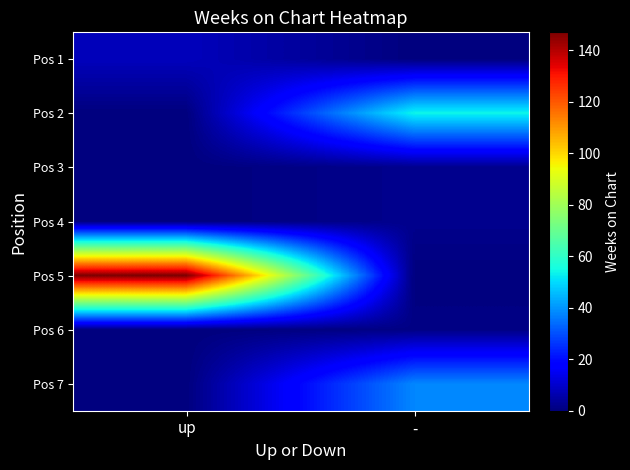

At how many categories does at least one series exceed 0?

2